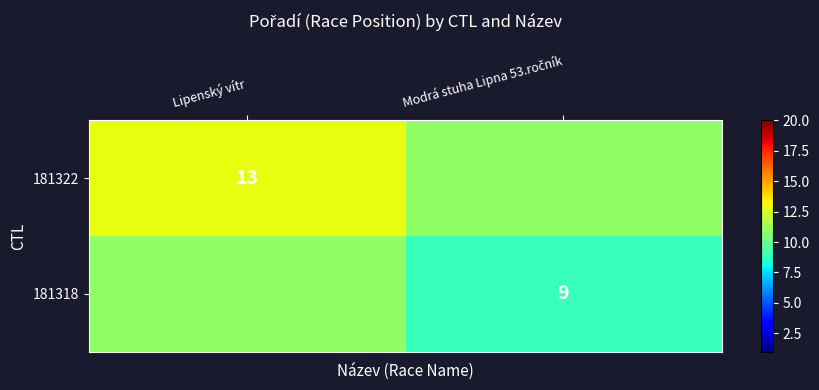

What is the sum of all 181318 values?

20